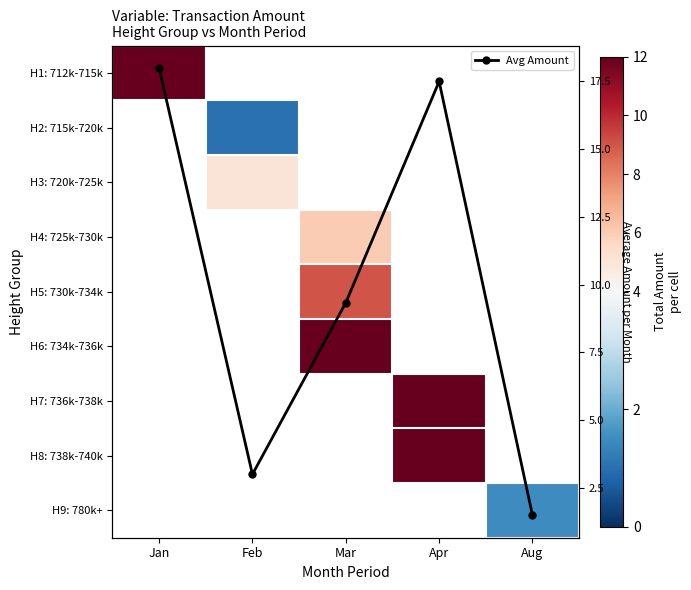

At how many categories does at least one series exceed 3?

4